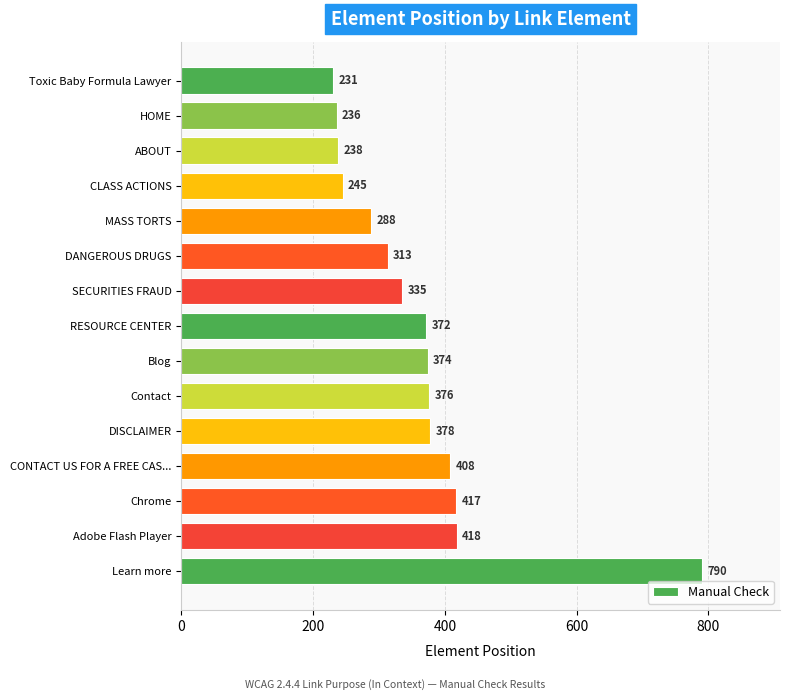

Rank the categories by value from lowest to highest.

Toxic Baby Formula Lawyer, HOME, ABOUT, CLASS ACTIONS, MASS TORTS, DANGEROUS DRUGS, SECURITIES FRAUD, RESOURCE CENTER, Blog, Contact, DISCLAIMER, CONTACT US FOR A FREE CAS..., Chrome, Adobe Flash Player, Learn more